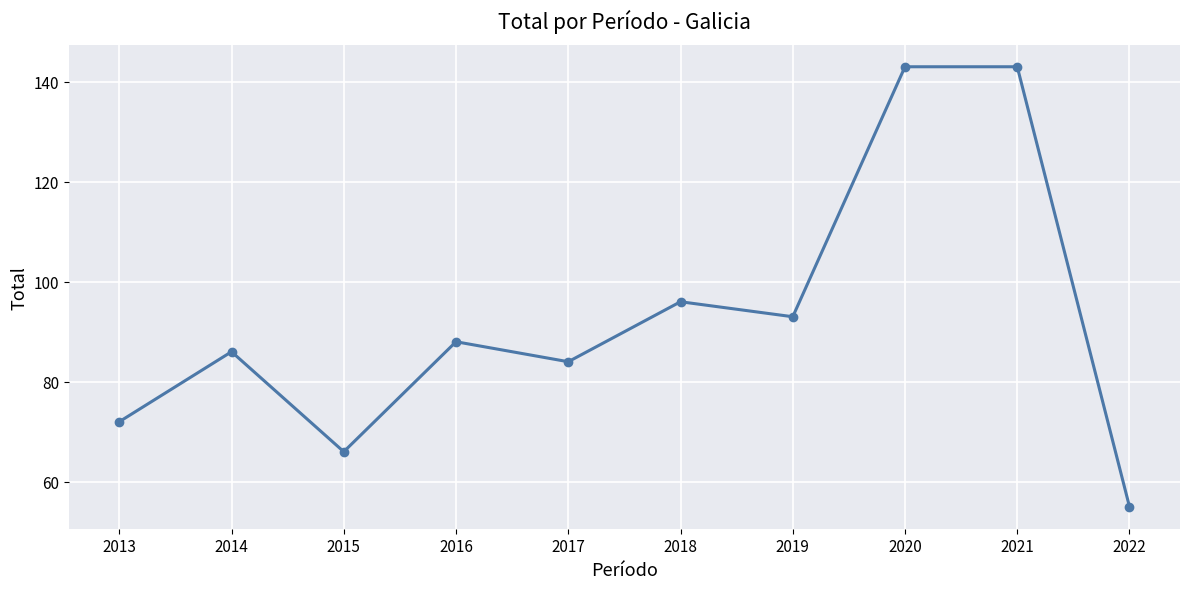

What is the value of the 2nd point from the left?

86